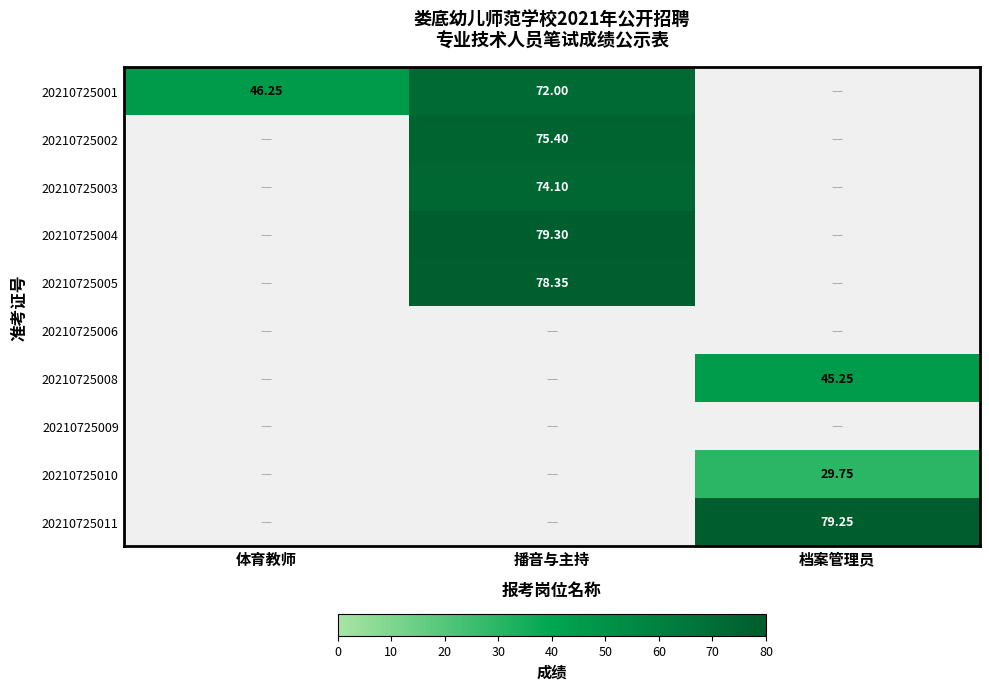

Is the value of 20210725001 at 播音与主持 greater than the value of 20210725011 at 档案管理员?

No